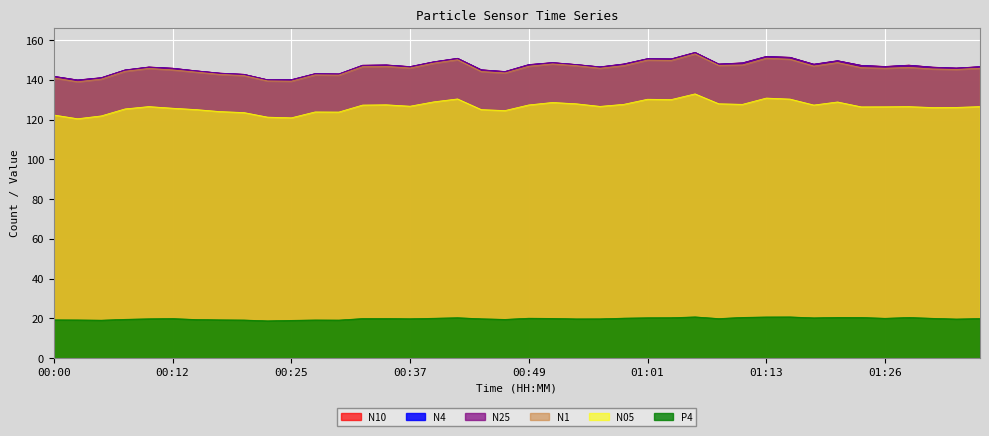

The value of N4 at 00:42 is 150.9. True or false?

True